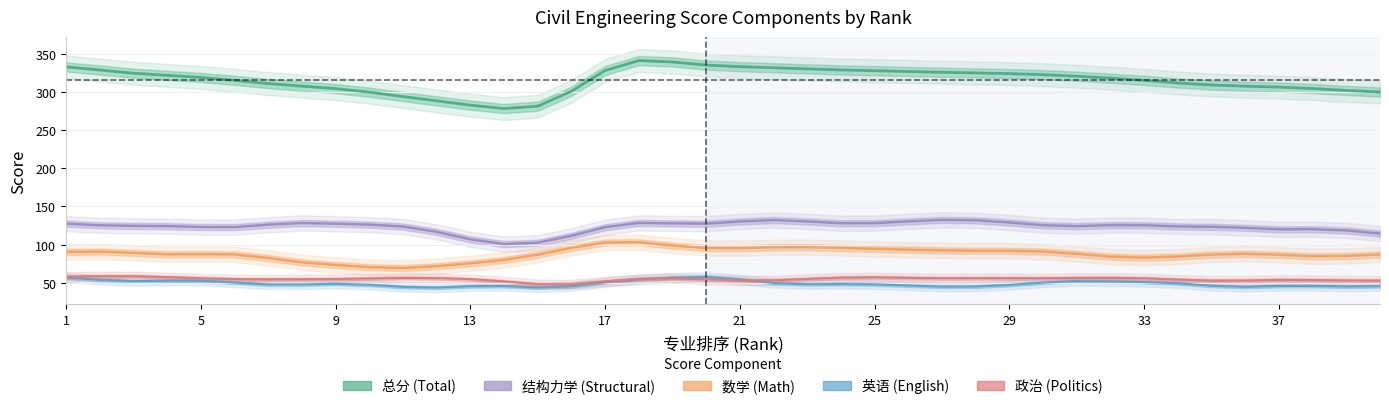

Is it true that 数学 equals 33 at 23?

False